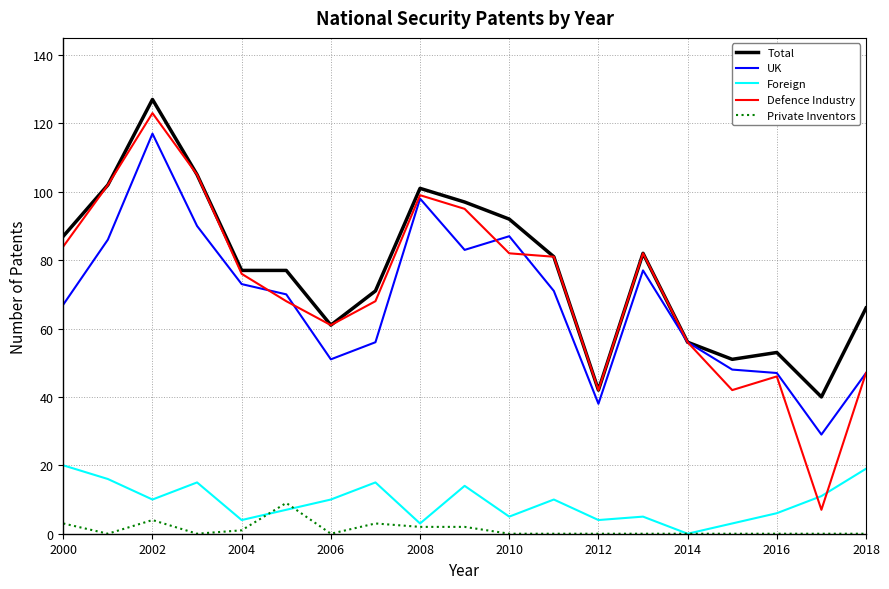

How many lines are shown in the chart?

5